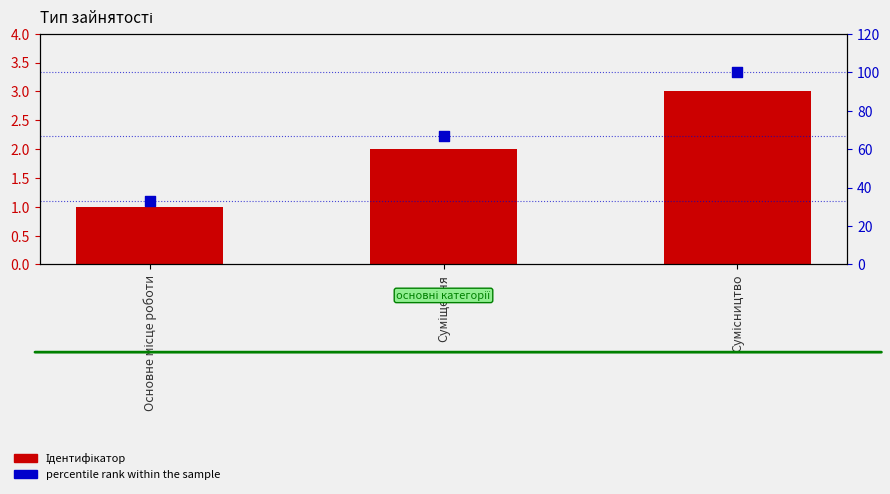

Which series has the largest total across all categories?

percentile rank within the sample